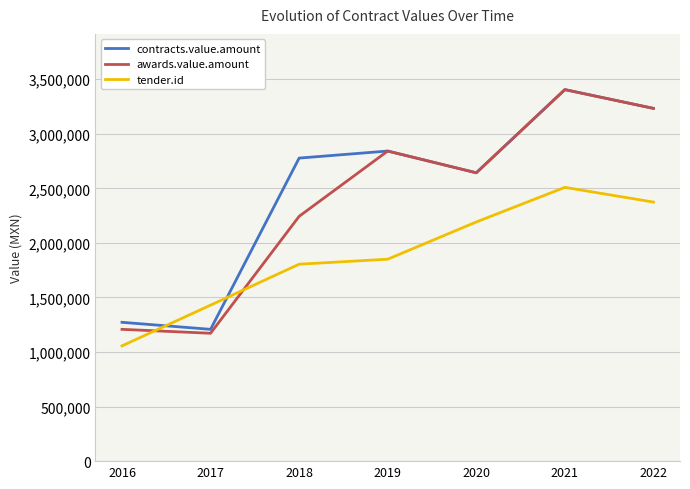

List the labels in order of awards.value.amount value, largest first.

2021, 2022, 2019, 2020, 2018, 2016, 2017